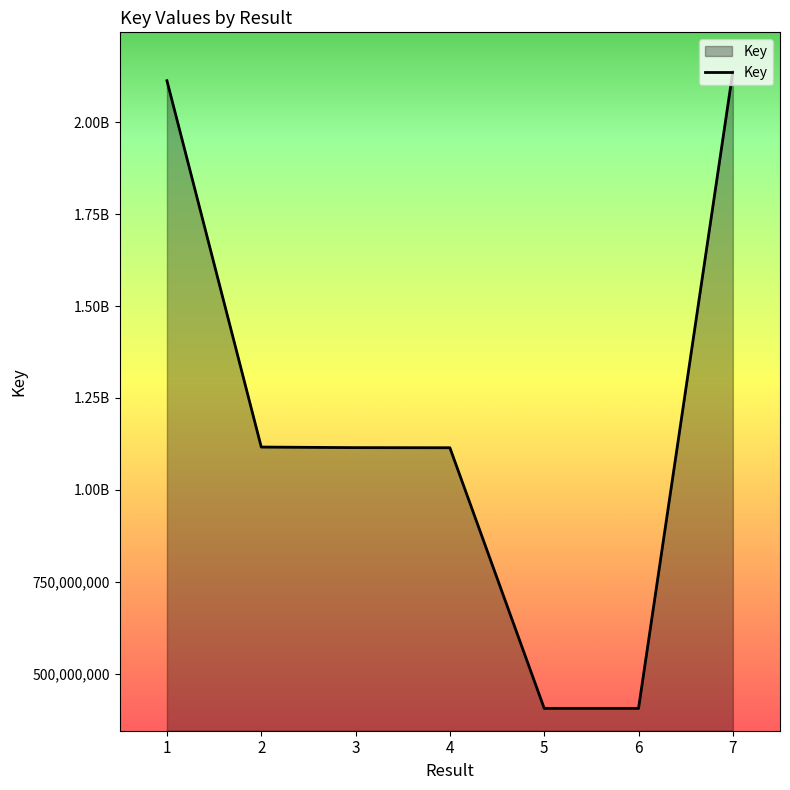

What is the difference between the values at 4 and 3?

318423